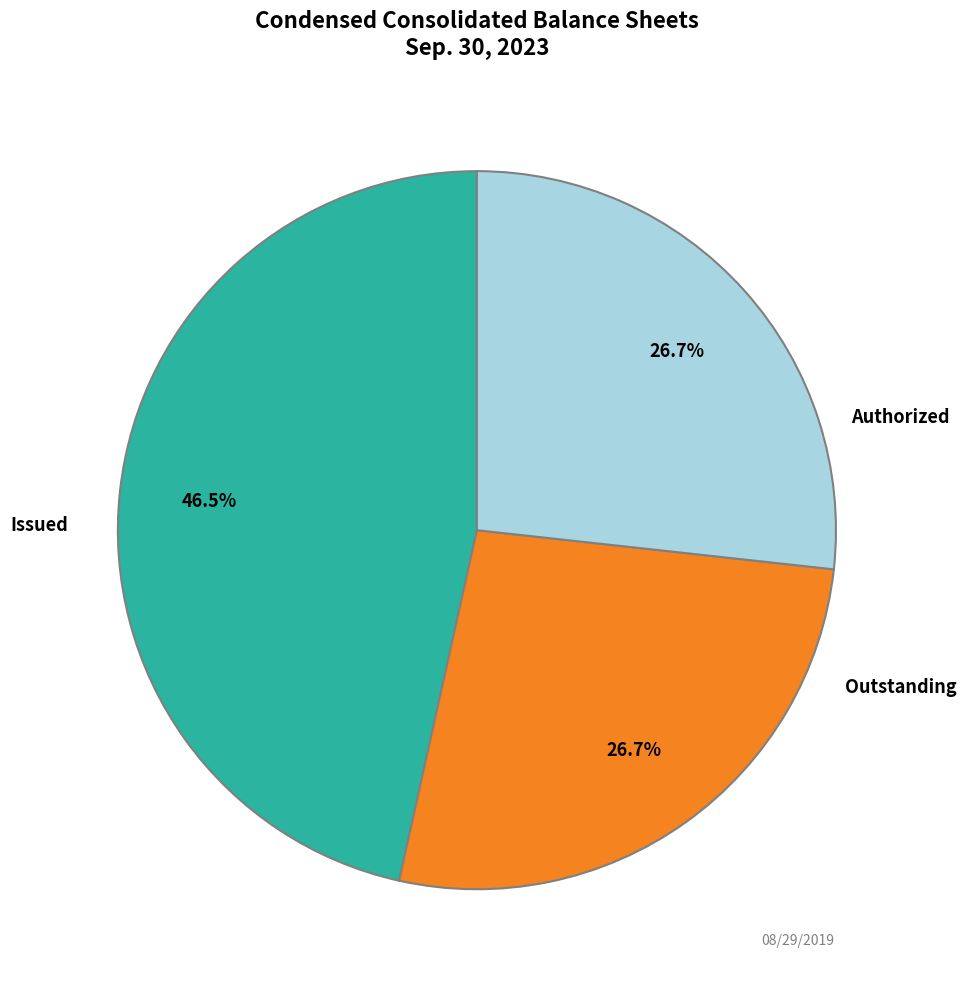

Is there any slice that represents more than half of the pie?

No